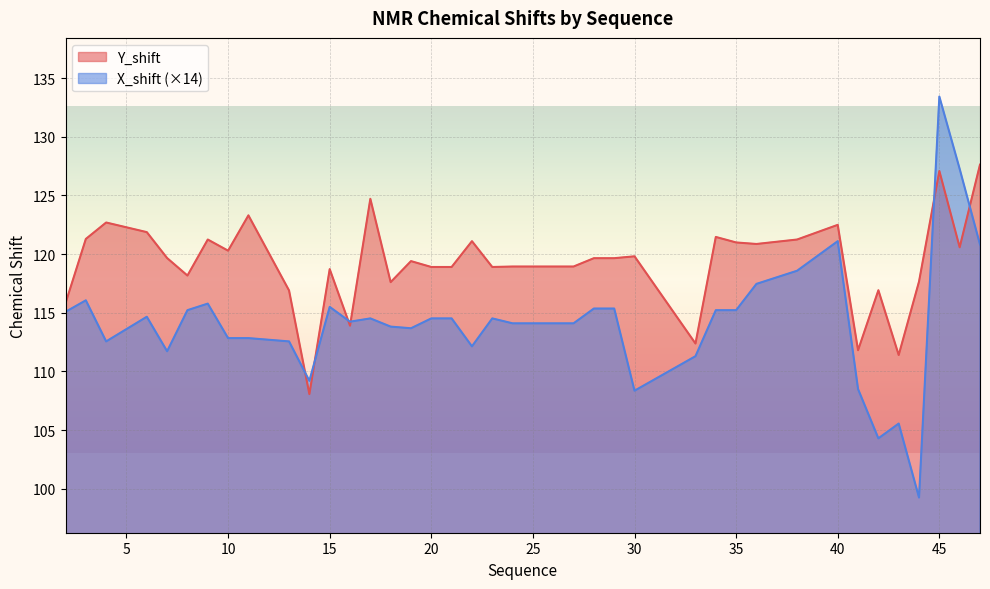

True or false: Y_shift and X_shift intersect in this chart.

True